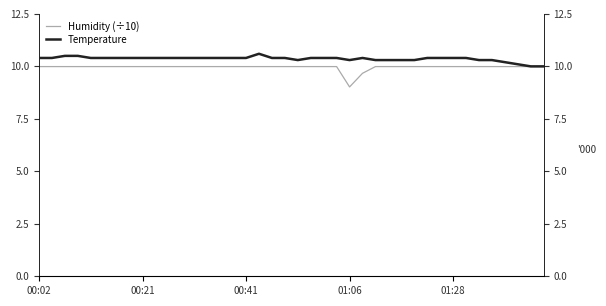

What value does the Temperature series have at 15?

10.4